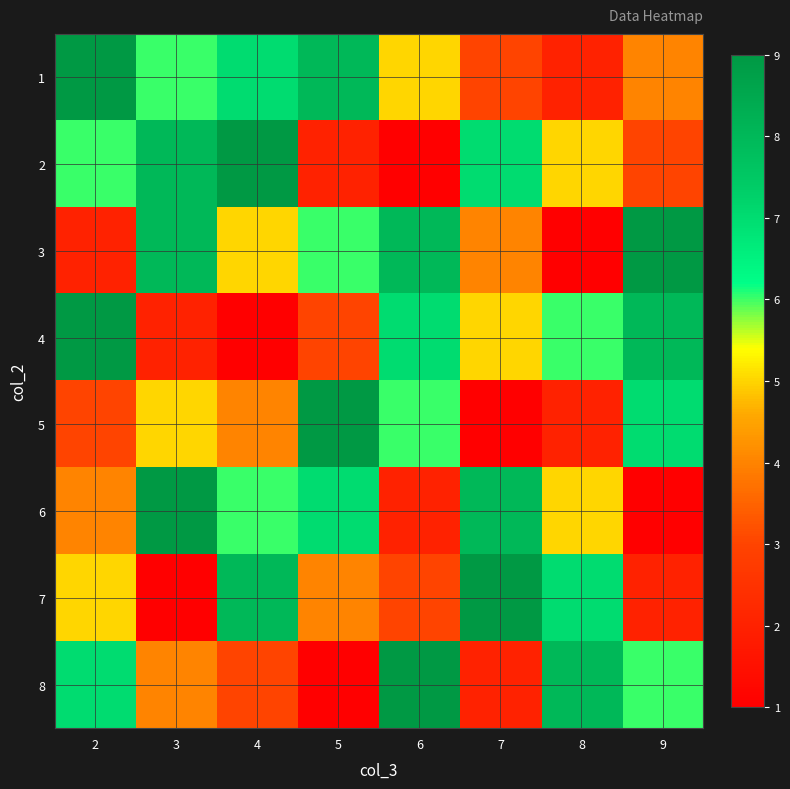

At which category is the sum across all series the highest?

2